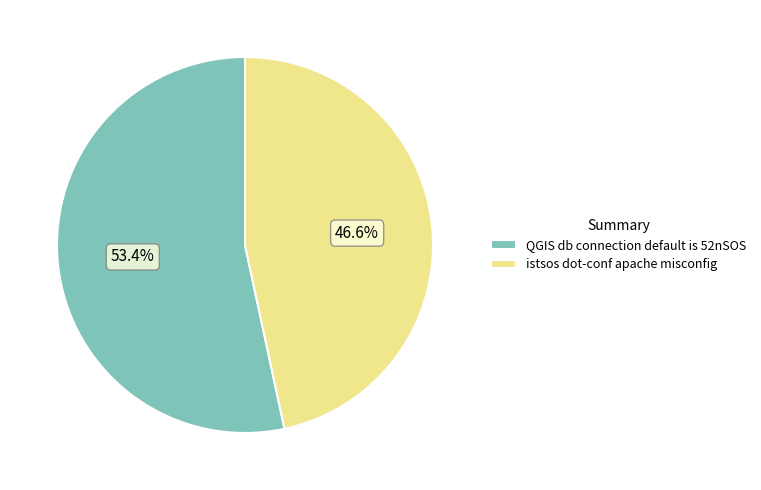

Count the number of slices in the pie.

2